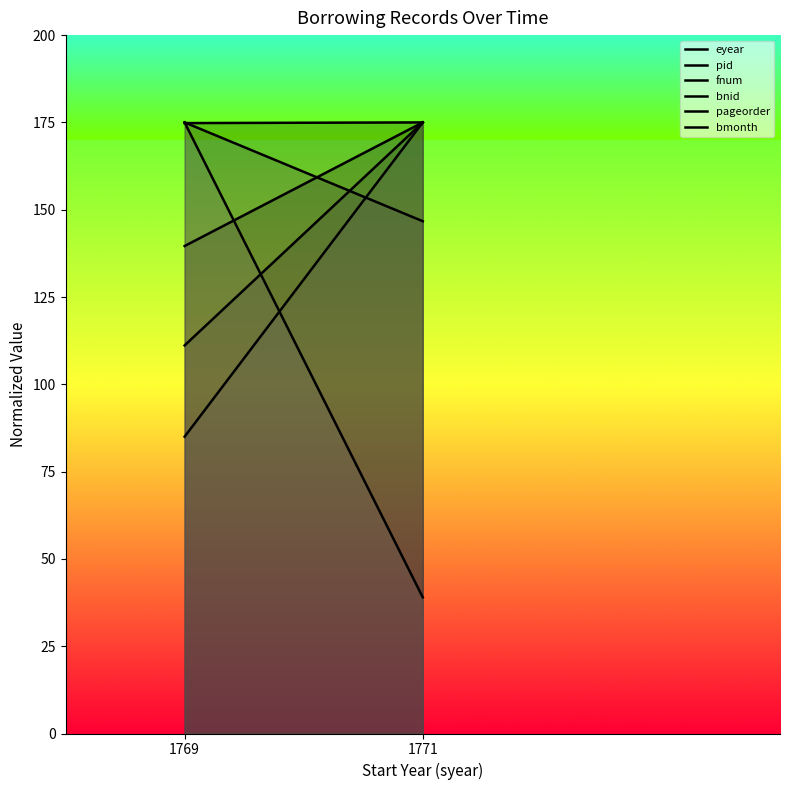

Reading left to right, list all the values displayed in this chart.

eyear: 174.8	175.0
pid: 139.6	175.0
fnum: 111.1	175.0
bnid: 175.0	146.7
pageorder: 85.0	175.0
bmonth: 175.0	39.0